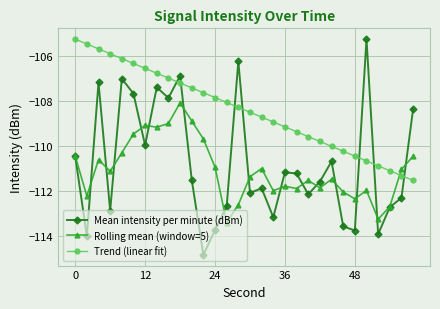

What is the value of the Trend (linear fit) point at the 15th from the left?

-108.3